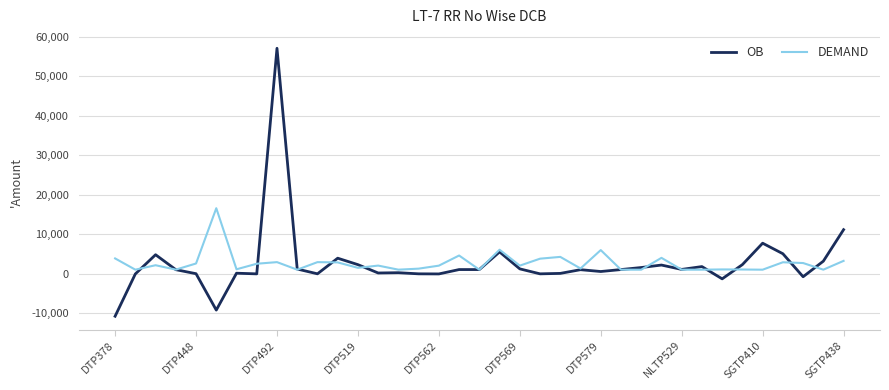

List the series in order of their peak value, highest first.

OB, DEMAND